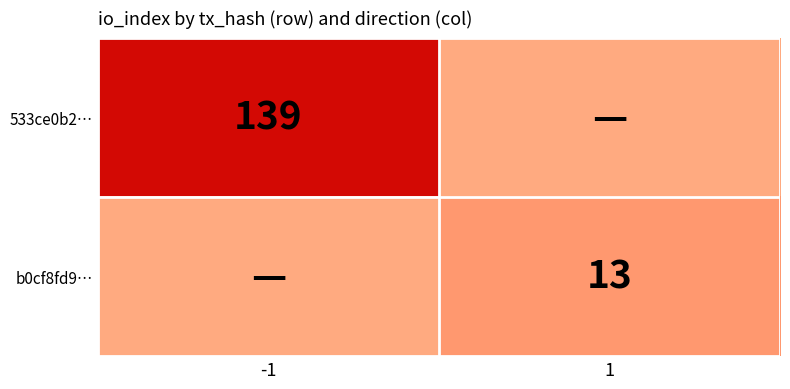

True or false: b0cf8fd9… has a value of 18 at 1.

False